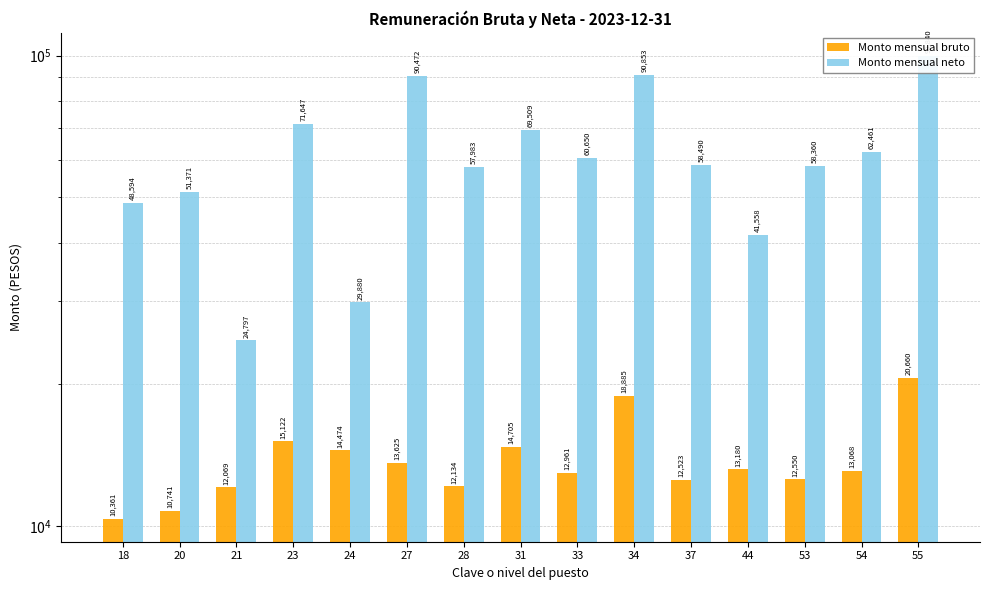

What is the difference between the second highest and second lowest values in the Monto mensual bruto series?

8143.5